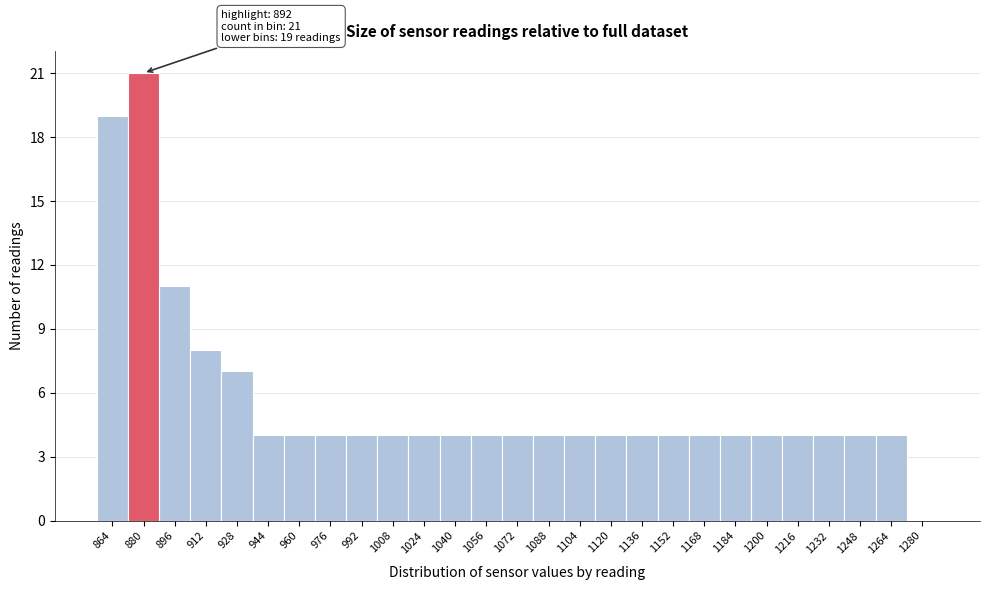

Reading left to right, transcribe all the data shown in this chart.

864=19	880=21	896=11	912=8	928=7	944=4	960=4	976=4	992=4	1008=4	1024=4	1040=4	1056=4	1072=4	1088=4	1104=4	1120=4	1136=4	1152=4	1168=4	1184=4	1200=4	1216=4	1232=4	1248=4	1264=4	1280=0